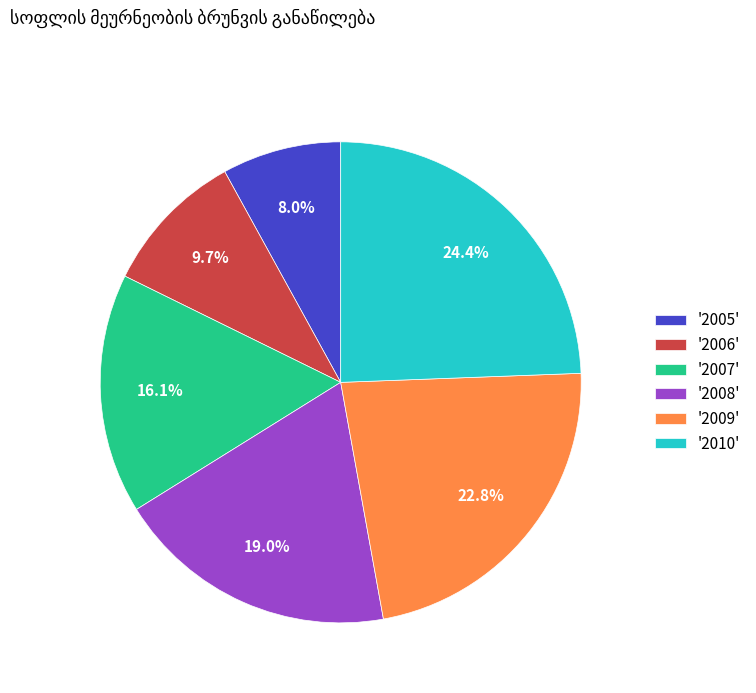

What is the ratio of the value at '2008' to the value at '2010'?

0.8